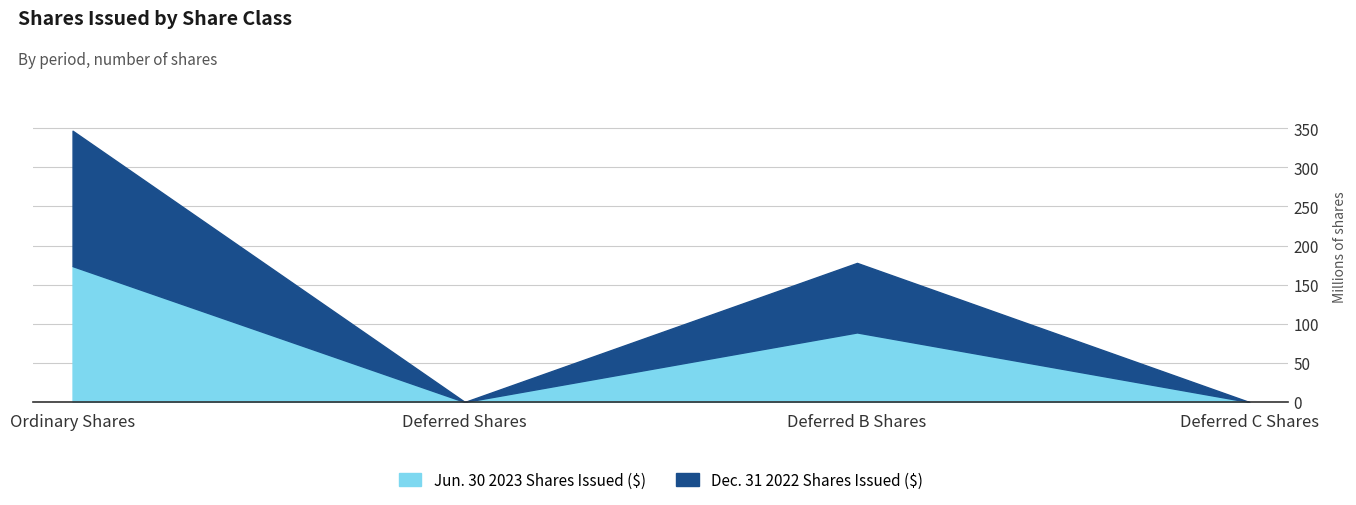

True or false: Jun. 30 2023 Shares Issued ($) and Dec. 31 2022 Shares Issued ($) cross at least once.

False